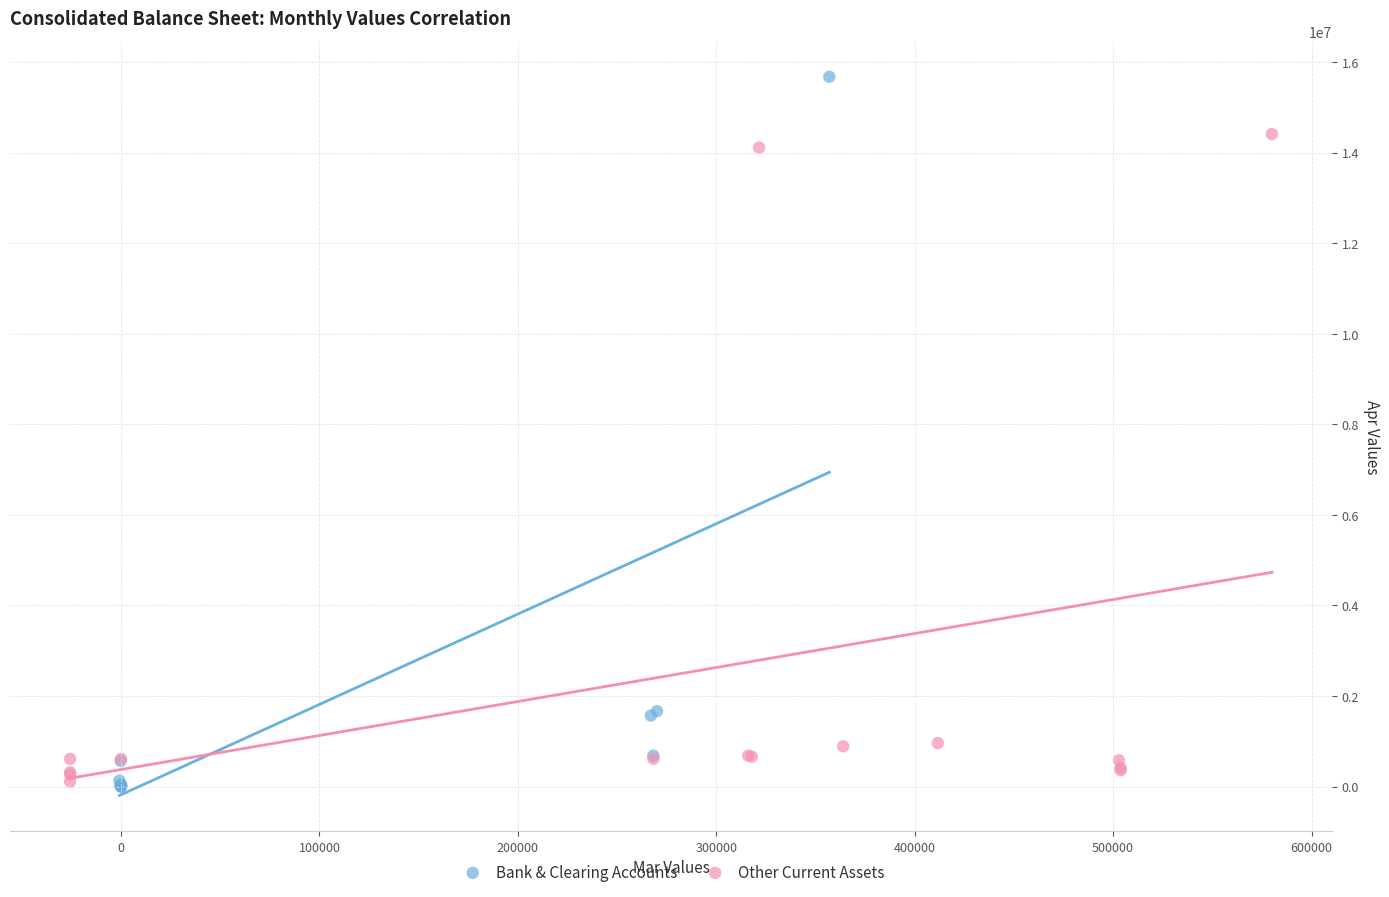

Which series contains the highest Y value?

Bank & Clearing Accounts